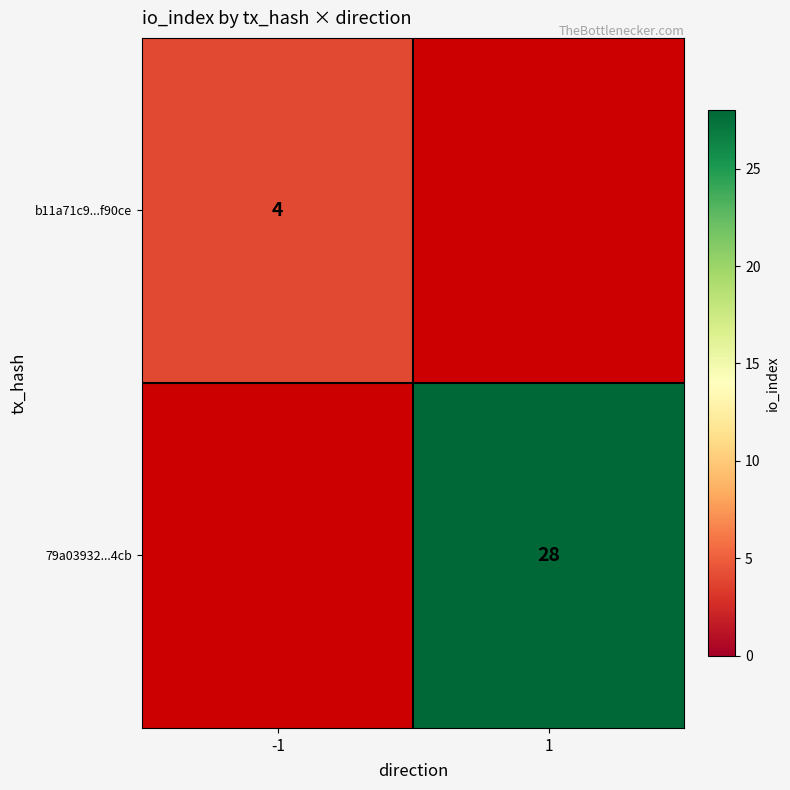

The b11a71c9...f90ce series shows 4 at -1. True or false?

True